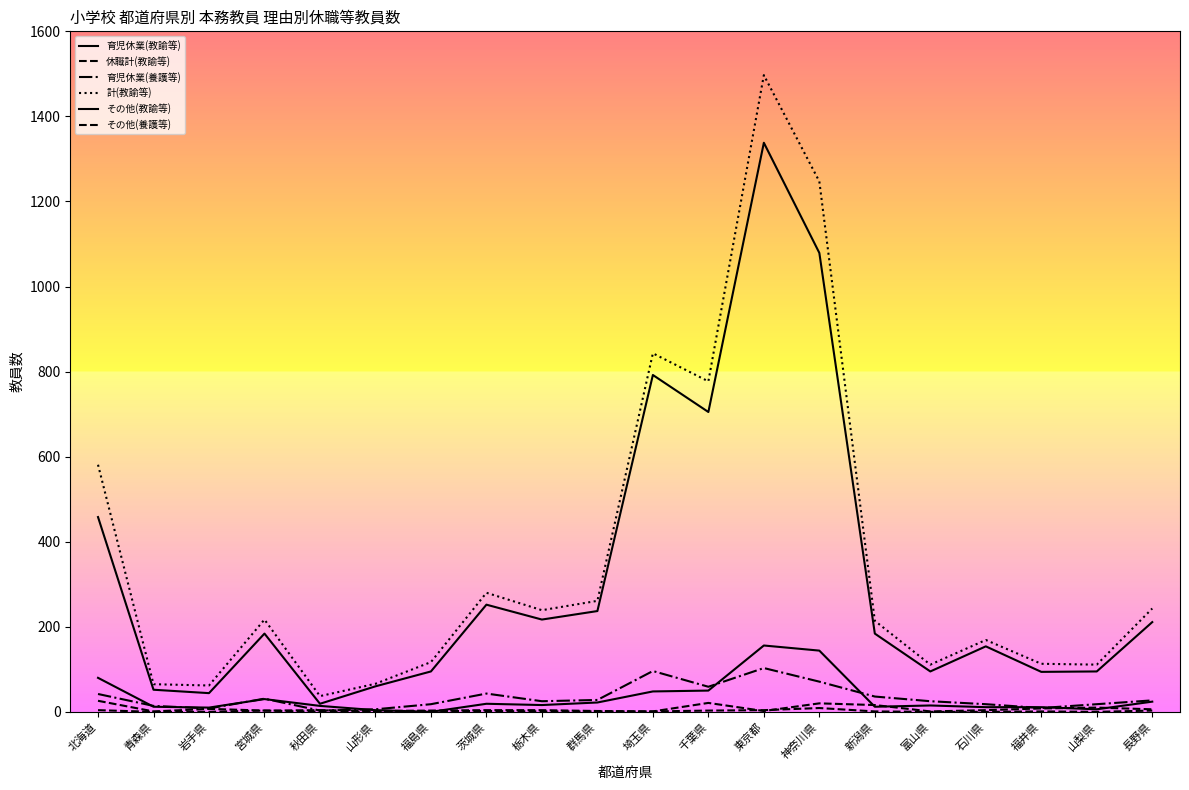

Reading left to right, extract all data points from this chart.

育児休業(教諭等): 458	52	44	184	19	60	95	252	217	237	792	705	1338	1079	184	95	154	94	95	211
休職計(教諭等): 26	1	7	3	4	2	3	4	4	2	1	21	2	20	16	1	4	8	10	6
育児休業(養護等): 42	14	8	31	3	6	18	43	25	28	96	59	103	71	36	25	18	9	18	27
計(教諭等): 581	65	62	217	37	66	117	280	239	261	843	777	1497	1247	214	111	169	113	111	243
その他(教諭等): 80	12	10	30	14	4	0	19	16	22	48	50	156	144	12	15	11	11	6	24
その他(養護等): 4	0	0	3	0	0	2	2	1	1	1	3	4	9	1	0	0	1	0	3